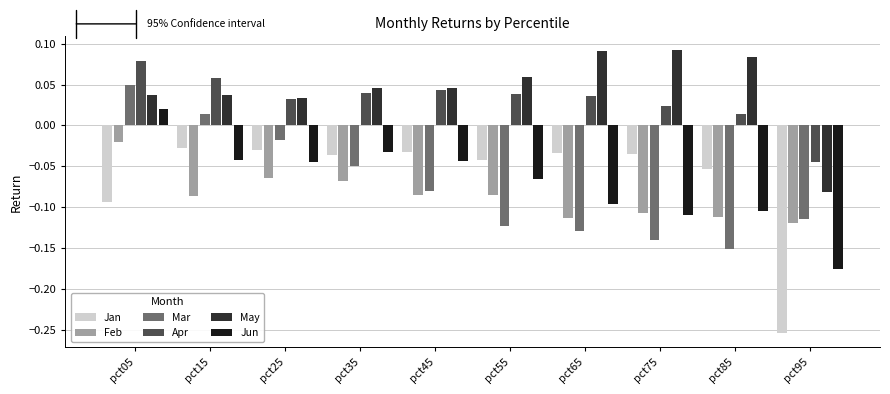

What are all the series names shown in the legend?

Jan, Feb, Mar, Apr, May, Jun